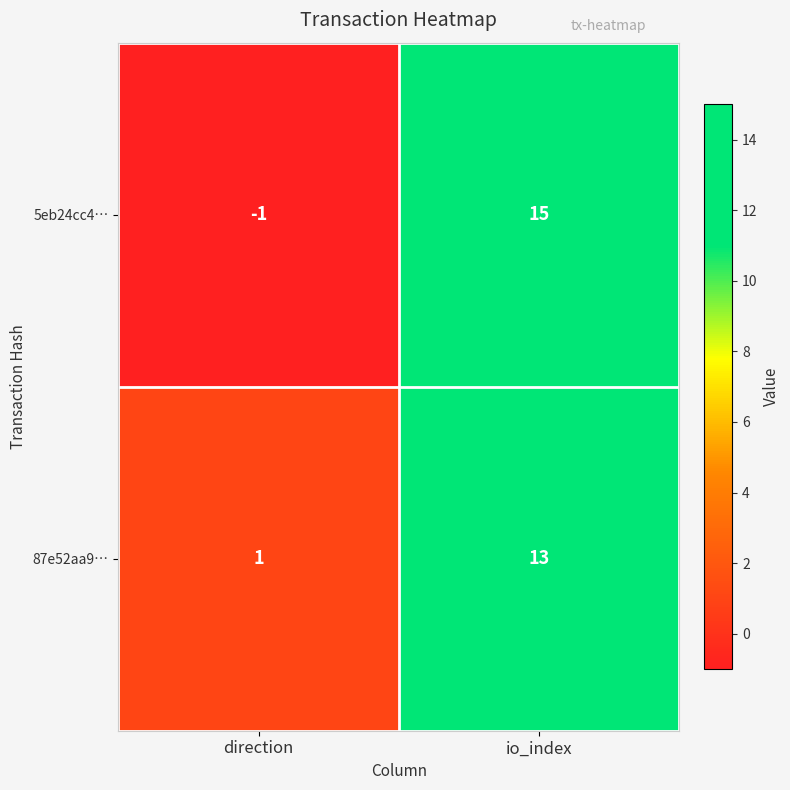

What is the difference between the 5eb24cc4… values at io_index and direction?

16